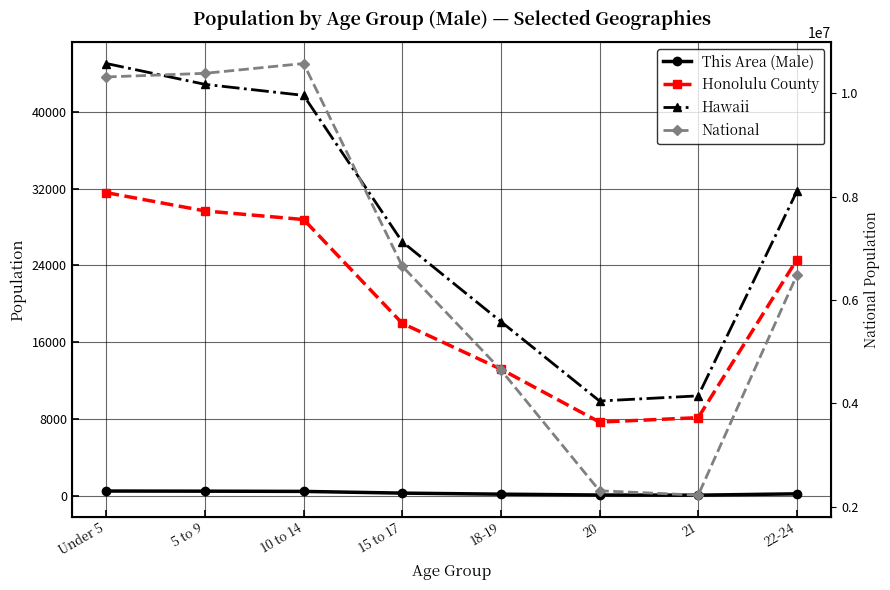

Between 20 and 5 to 9, which is larger?

5 to 9